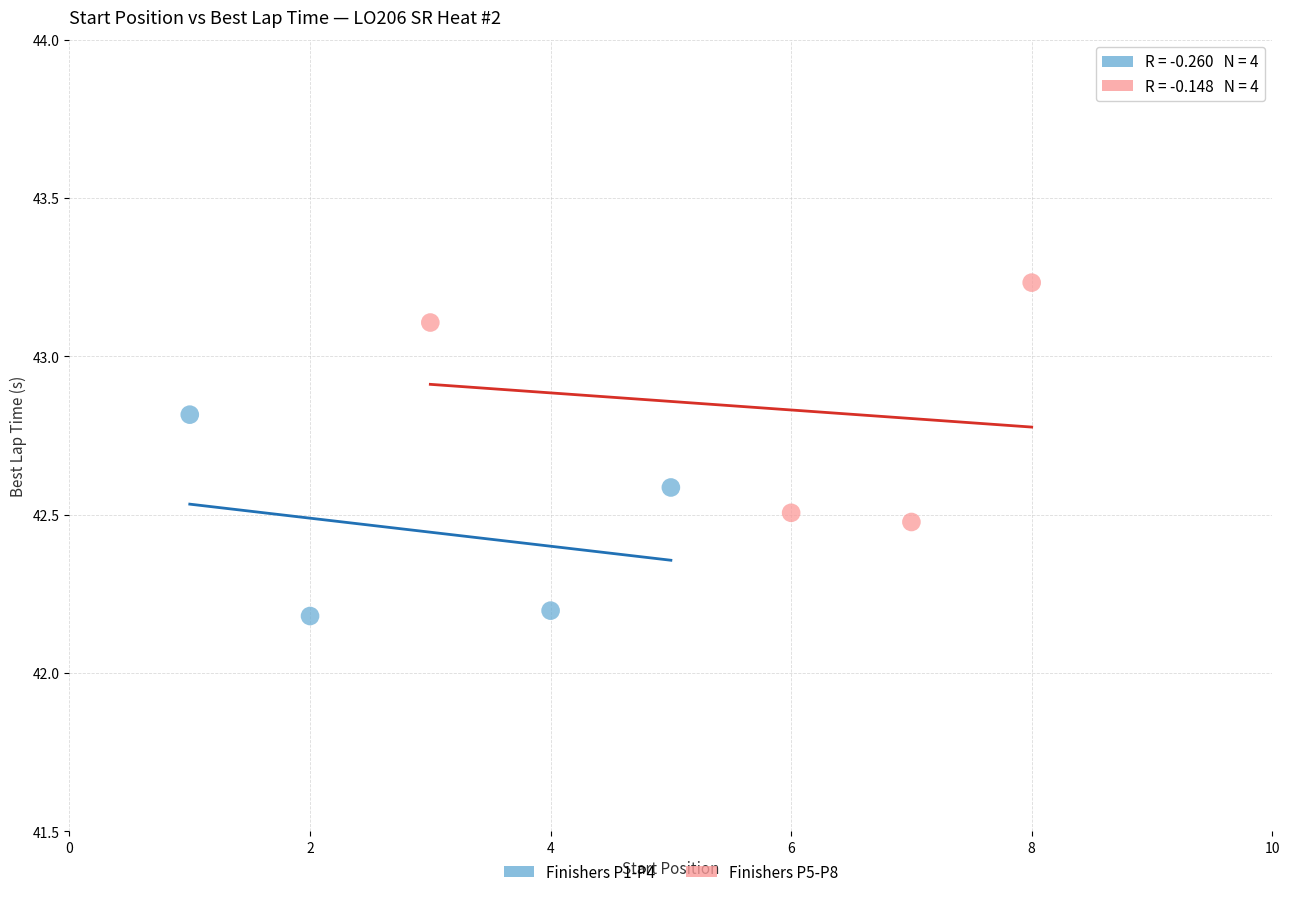

Which series reaches the maximum Y coordinate?

Finishers P5-P8